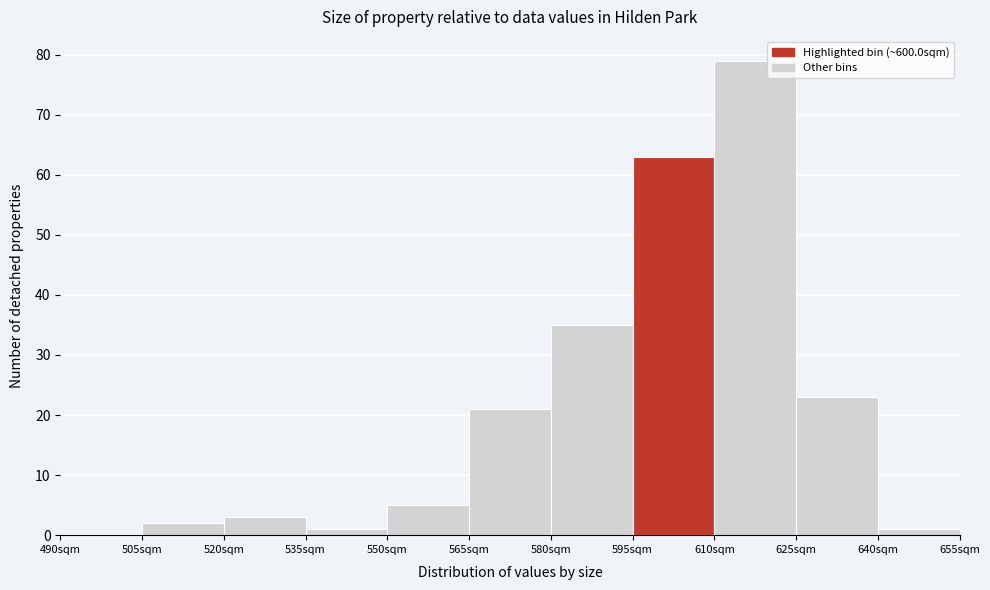

How tall is the bar that spans 625 to 640 on the x-axis? Neither the bar edges nor the heights are printed on the chart, so give them approximately, as read against the axes.

23